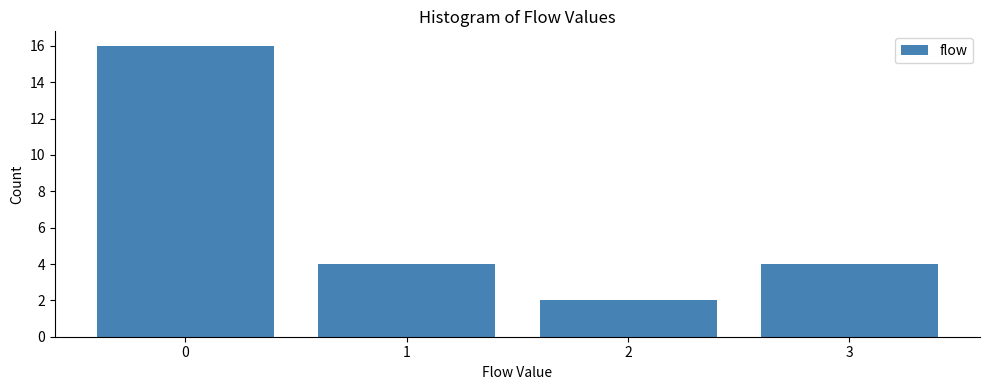

Reading left to right, what are all the values shown in this chart?

0=16	1=4	2=2	3=4